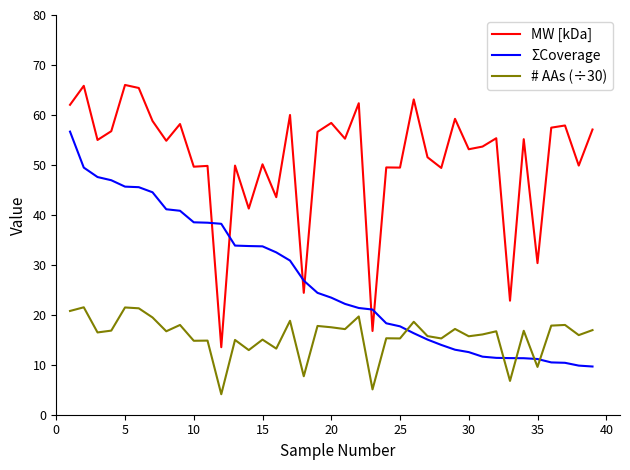

Which series has the largest total across all categories?

MW [kDa]